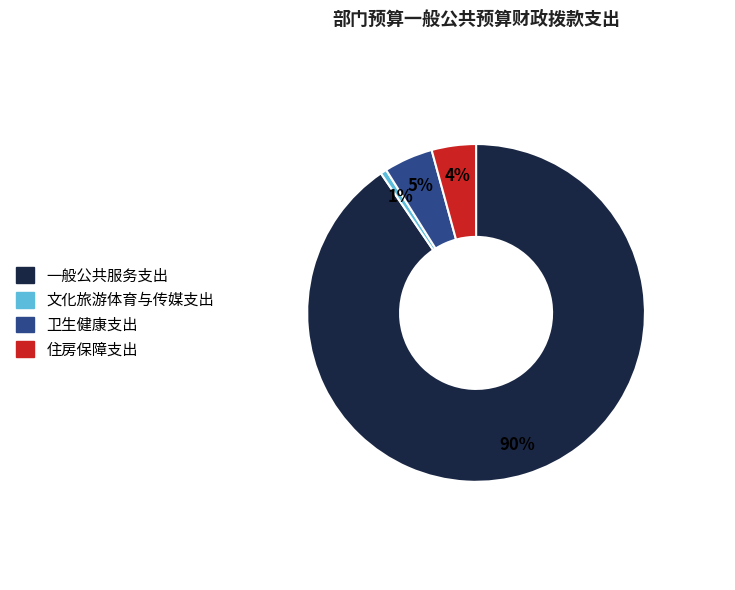

Is there a majority slice in this chart?

Yes